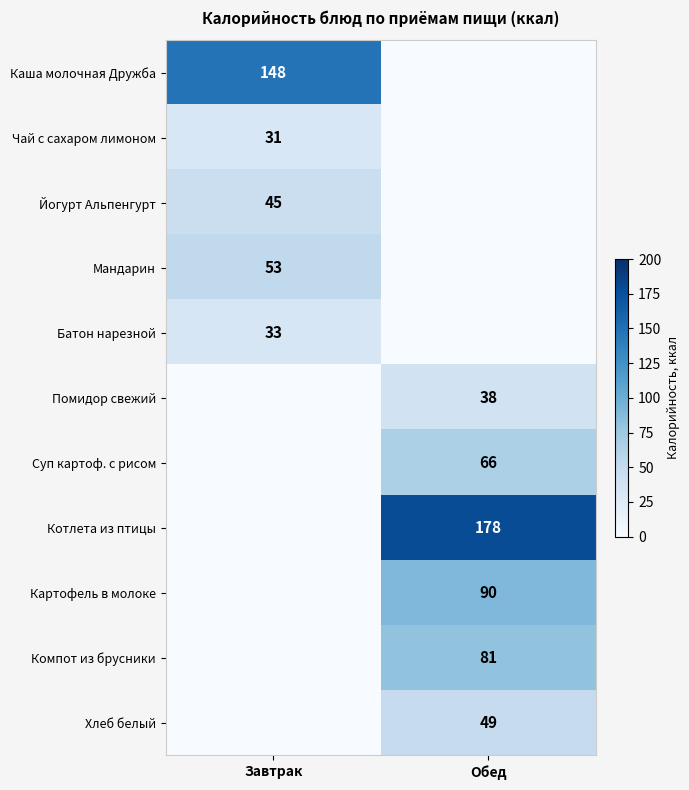

Is it true that Помидор свежий equals 58 at Обед?

False